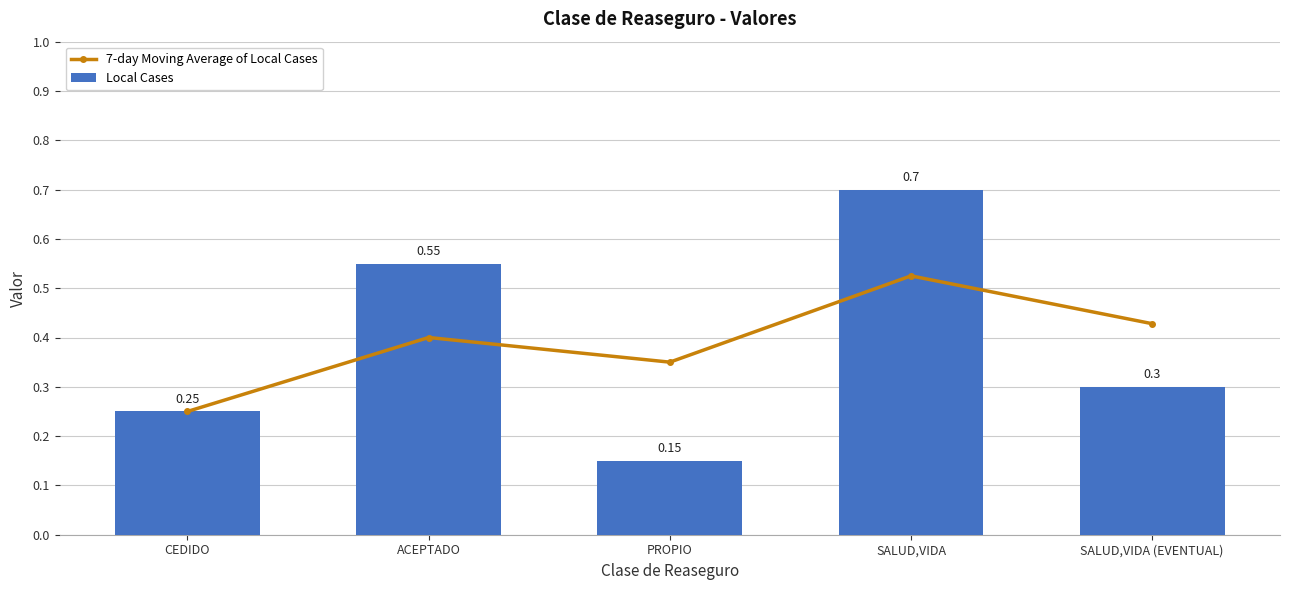

Where is Local Cases nearest to the value 0?

PROPIO